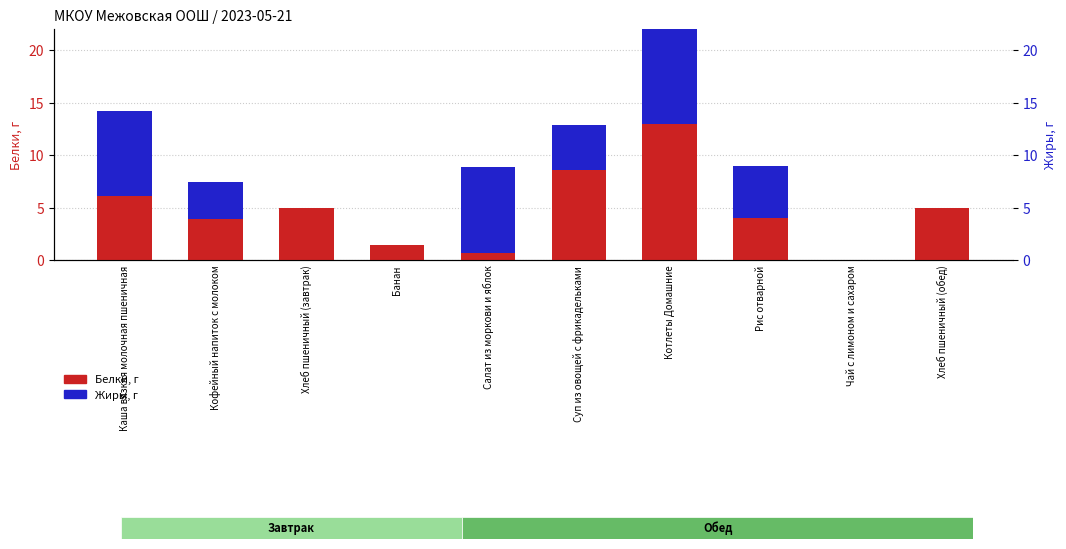

Reading left to right, transcribe all the data shown in this chart.

Белки: 6.1	3.9	5.0	1.5	0.7	8.6	13.0	4.0	0.0	5.0
Жиры: 8.1	3.5	0.0	0.0	8.1	4.3	10.0	5.0	0.0	0.0